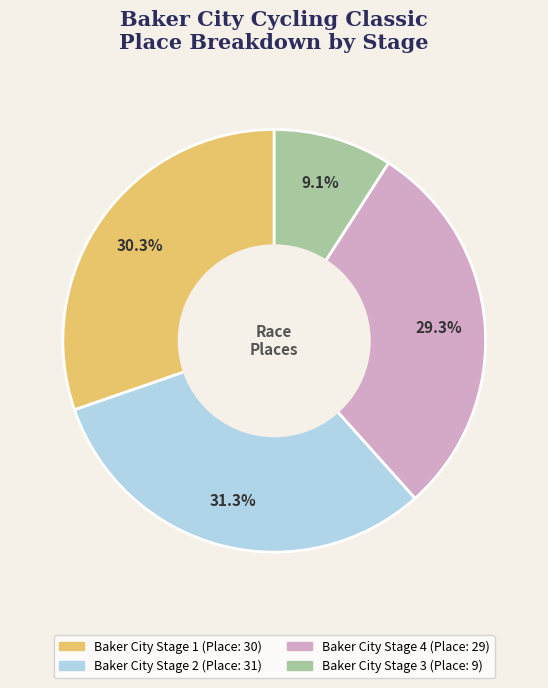

What percentage is the Baker City Stage 1 slice, to the nearest percent?

30%